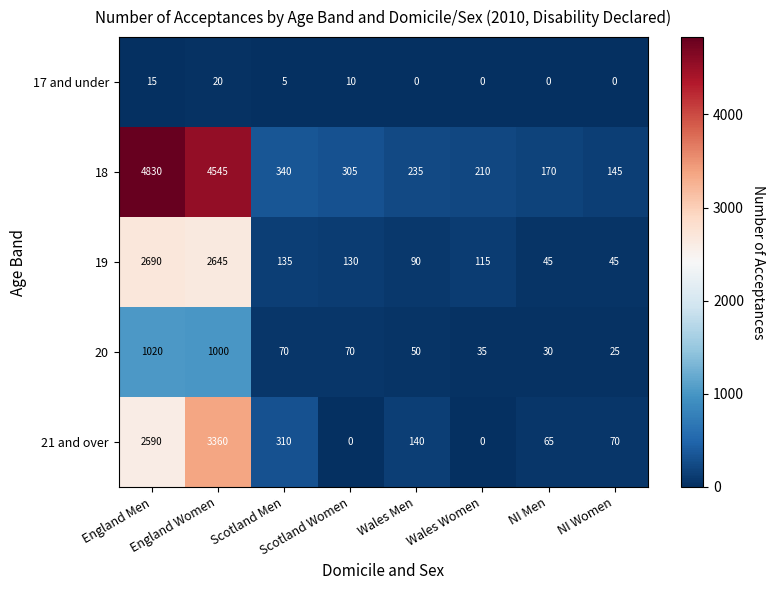

List the series in order of their peak value, lowest first.

17 and under, 20, 19, 21 and over, 18